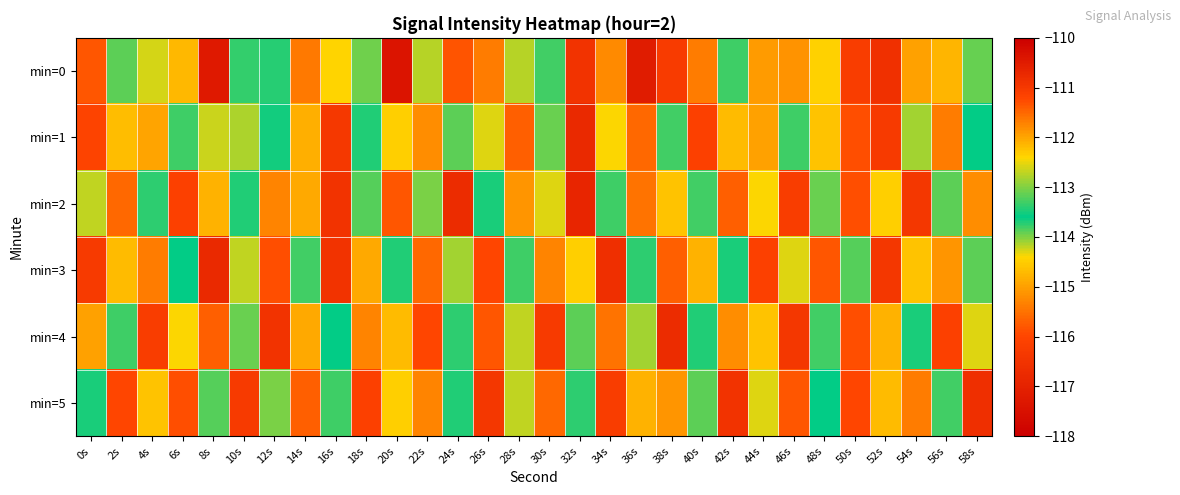

What is the spread (max minus min) of values at 2s?

2.2